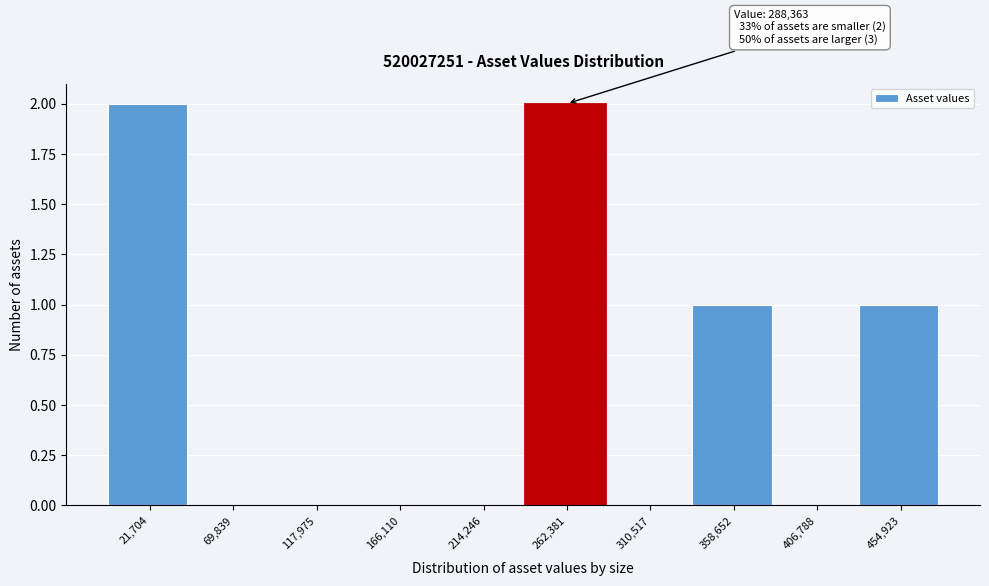

Reading left to right, what are all the values shown in this chart?

21,704=2	69,839=0	117,975=0	166,110=0	214,246=0	262,381=2	310,517=0	358,652=1	406,788=0	454,923=1